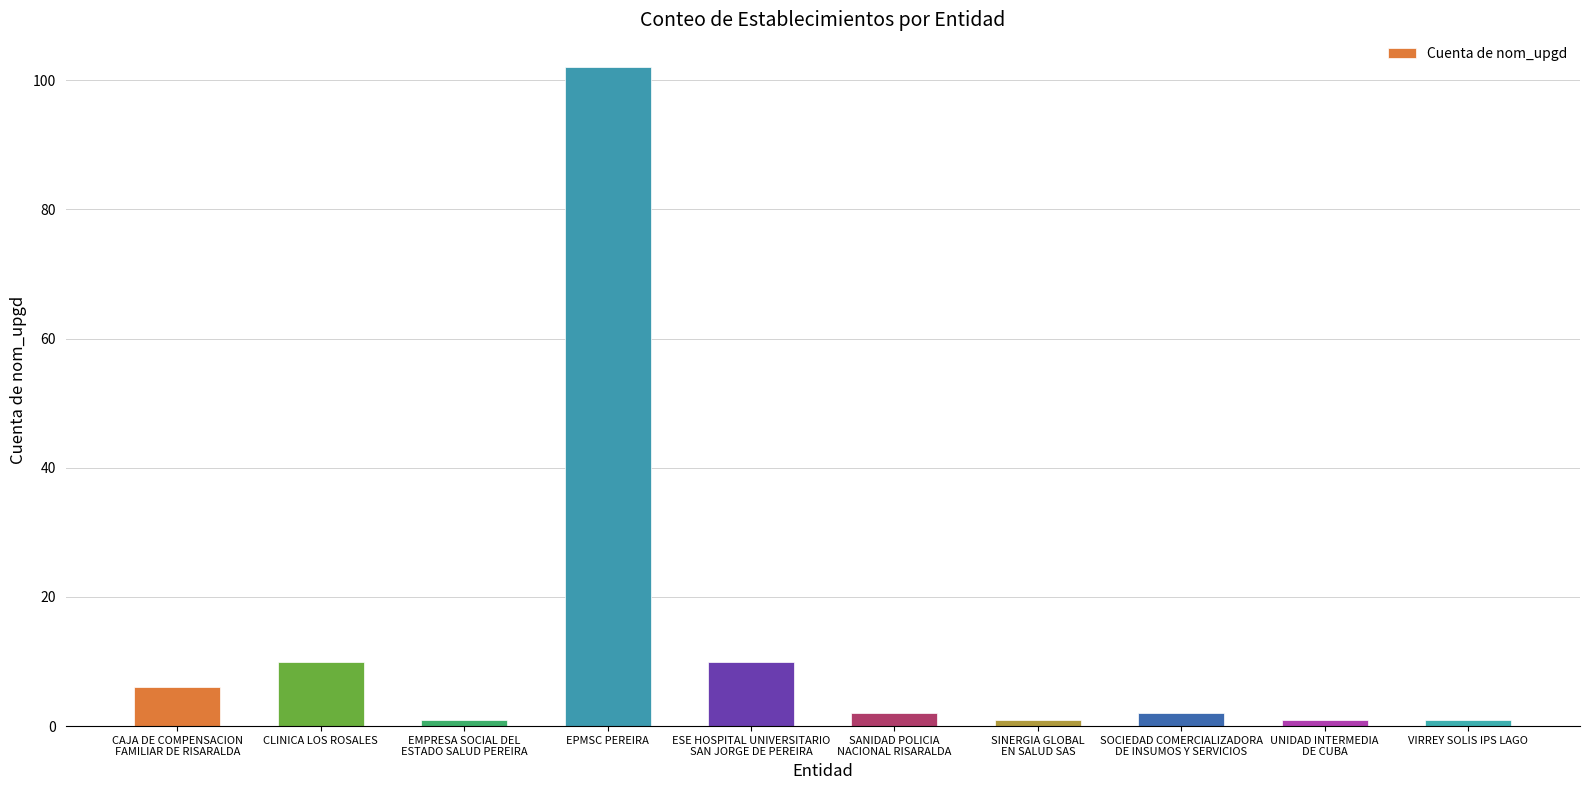

Which category has the highest value across all series?

EPMSC PEREIRA